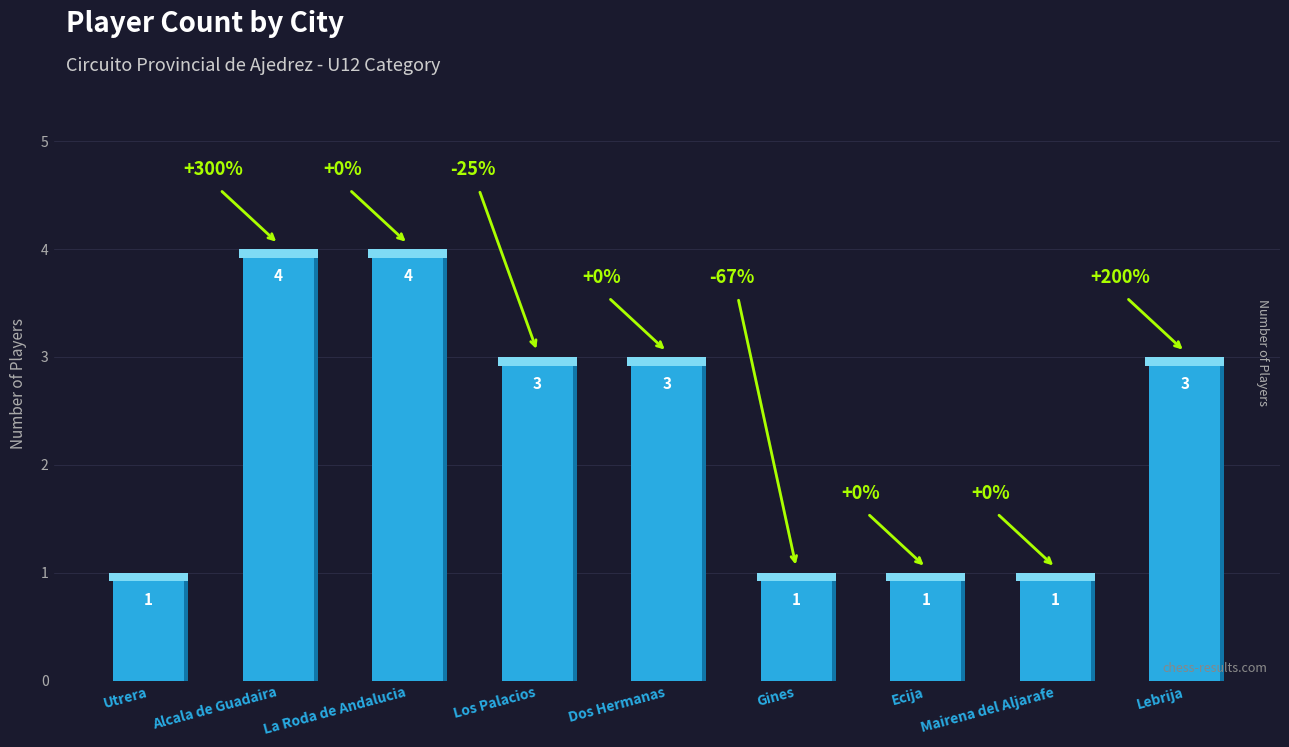

What is the change in value from La Roda de Andalucia to Lebrija?

-1